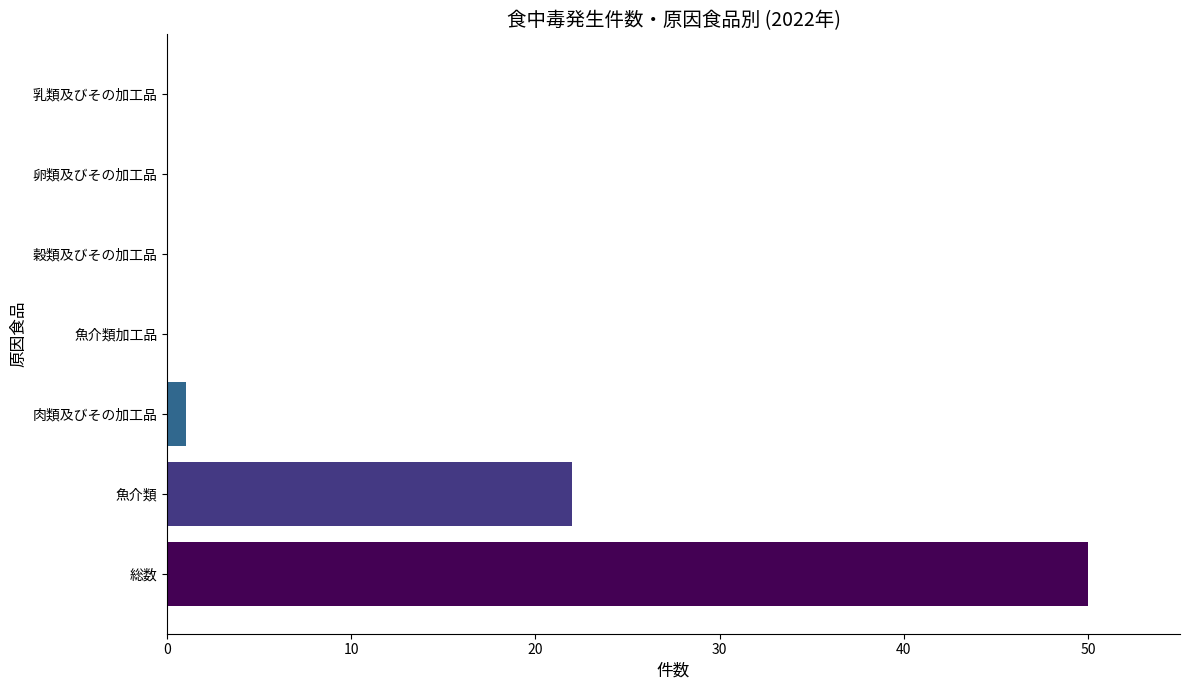

What is the sum of all values?

73